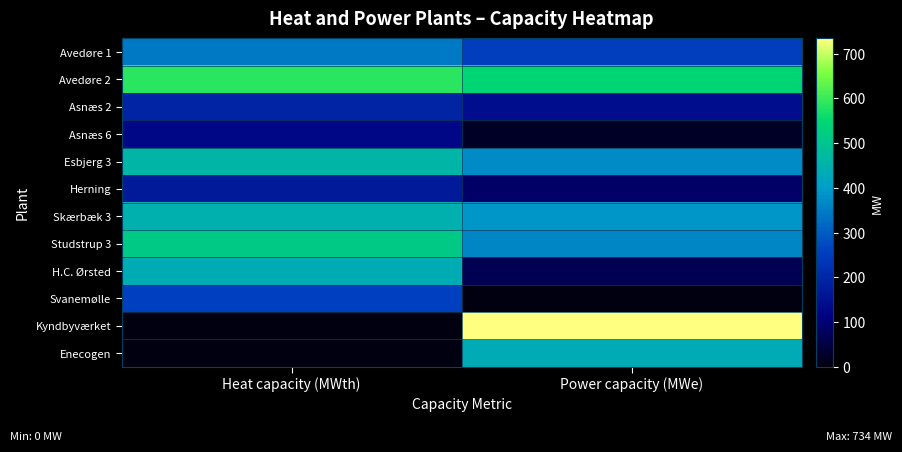

Reading left to right, transcribe all the data shown in this chart.

Avedøre 1: Heat capacity (MWth)=345	Power capacity (MWe)=254
Avedøre 2: Heat capacity (MWth)=587	Power capacity (MWe)=543
Asnæs 2: Heat capacity (MWth)=193	Power capacity (MWe)=142
Asnæs 6: Heat capacity (MWth)=129	Power capacity (MWe)=25
Esbjerg 3: Heat capacity (MWth)=460	Power capacity (MWe)=371
Herning: Heat capacity (MWth)=171	Power capacity (MWe)=88
Skærbæk 3: Heat capacity (MWth)=445	Power capacity (MWe)=389
Studstrup 3: Heat capacity (MWth)=513	Power capacity (MWe)=362
H.C. Ørsted: Heat capacity (MWth)=437	Power capacity (MWe)=67
Svanemølle: Heat capacity (MWth)=256	Power capacity (MWe)=0
Kyndbyværket: Heat capacity (MWth)=0	Power capacity (MWe)=734
Enecogen: Heat capacity (MWth)=0	Power capacity (MWe)=435